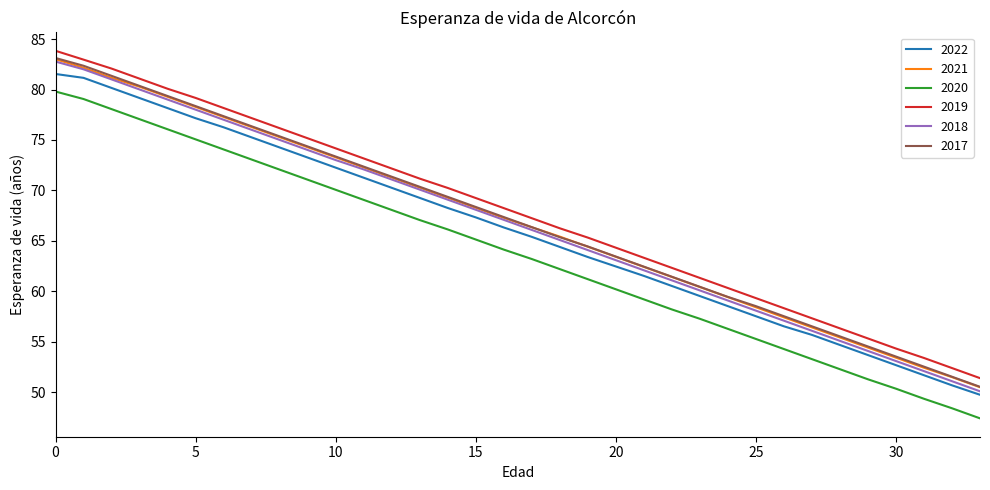

True or false: 2018 and 2020 cross at least once.

False